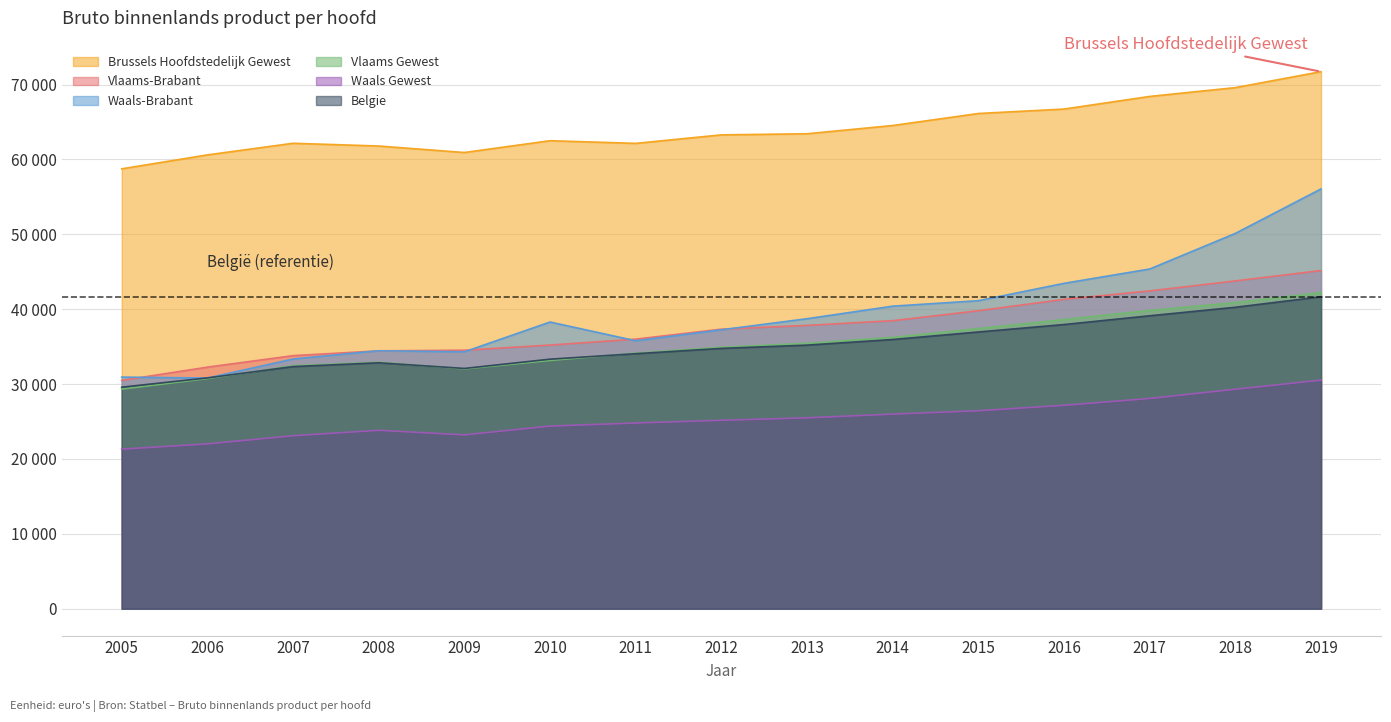

At which label is Brussels Hoofdstedelijk Gewest closest to 65237?

2014